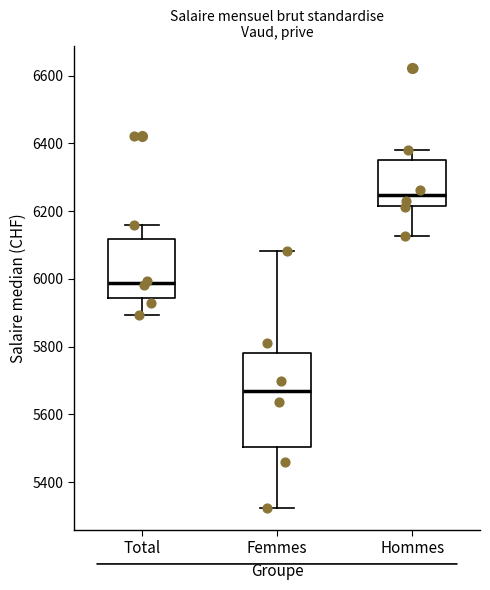

Reading left to right, read every box against the y-axis: the position of its median line, the range the box covers, and the ends of its whiskers. The values are not printed on the chart, so give them approximately, as read against the axis.

Total: median 5980, box 5940 to 6120, whiskers 5900 to 6160
Femmes: median 5660, box 5500 to 5780, whiskers 5320 to 6080
Hommes: median 6240, box 6220 to 6360, whiskers 6120 to 6380